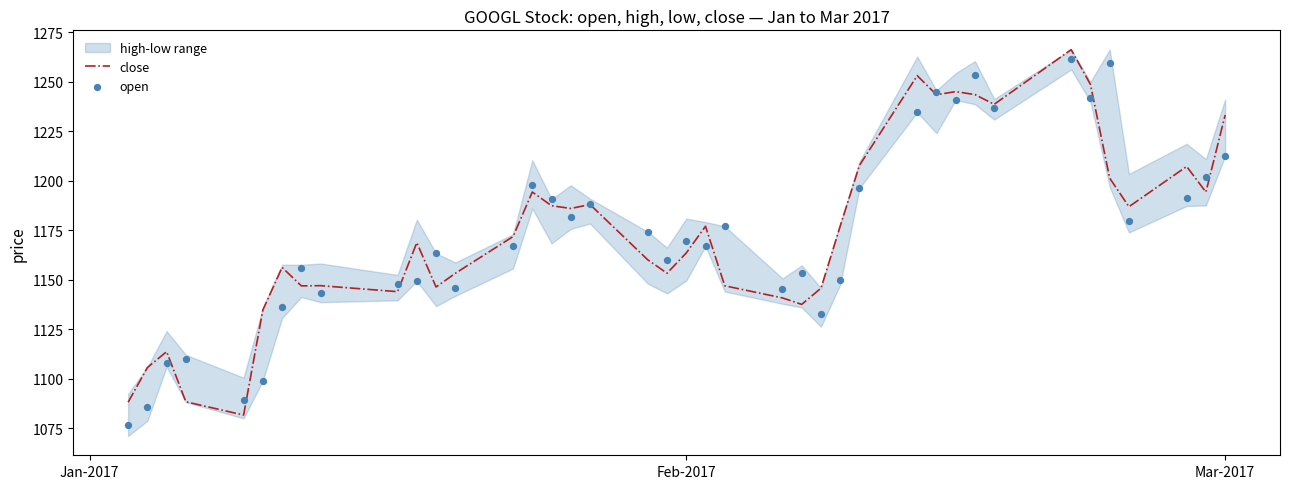

At how many categories does at least one series exceed 1248?

5